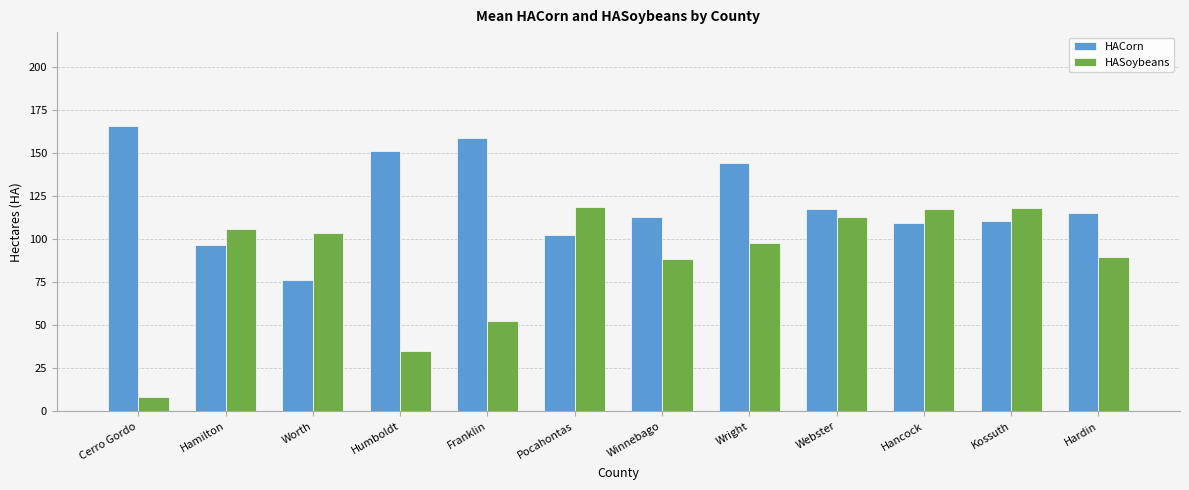

The HASoybeans series shows 106.0 at Hamilton. True or false?

True